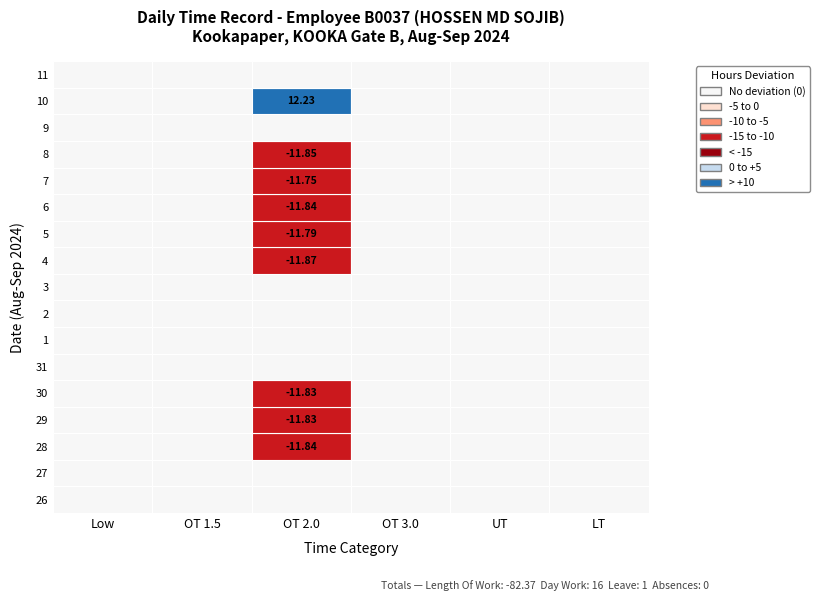

Reading left to right, transcribe all the data shown in this chart.

26: 0=0.0	1=0.0	2=0.0	3=0.0	4=0.0	5=0.0
27: 0=0.0	1=0.0	2=0.0	3=0.0	4=0.0	5=0.0
28: 0=0.0	1=0.0	2=-11.8	3=0.0	4=0.0	5=0.0
29: 0=0.0	1=0.0	2=-11.8	3=0.0	4=0.0	5=0.0
30: 0=0.0	1=0.0	2=-11.8	3=0.0	4=0.0	5=0.0
31: 0=0.0	1=0.0	2=0.0	3=0.0	4=0.0	5=0.0
1: 0=0.0	1=0.0	2=0.0	3=0.0	4=0.0	5=0.0
2: 0=0.0	1=0.0	2=0.0	3=0.0	4=0.0	5=0.0
3: 0=0.0	1=0.0	2=0.0	3=0.0	4=0.0	5=0.0
4: 0=0.0	1=0.0	2=-11.9	3=0.0	4=0.0	5=0.0
5: 0=0.0	1=0.0	2=-11.8	3=0.0	4=0.0	5=0.0
6: 0=0.0	1=0.0	2=-11.8	3=0.0	4=0.0	5=0.0
7: 0=0.0	1=0.0	2=-11.8	3=0.0	4=0.0	5=0.0
8: 0=0.0	1=0.0	2=-11.8	3=0.0	4=0.0	5=0.0
9: 0=0.0	1=0.0	2=0.0	3=0.0	4=0.0	5=0.0
10: 0=0.0	1=0.0	2=12.2	3=0.0	4=0.0	5=0.0
11: 0=0.0	1=0.0	2=0.0	3=0.0	4=0.0	5=0.0